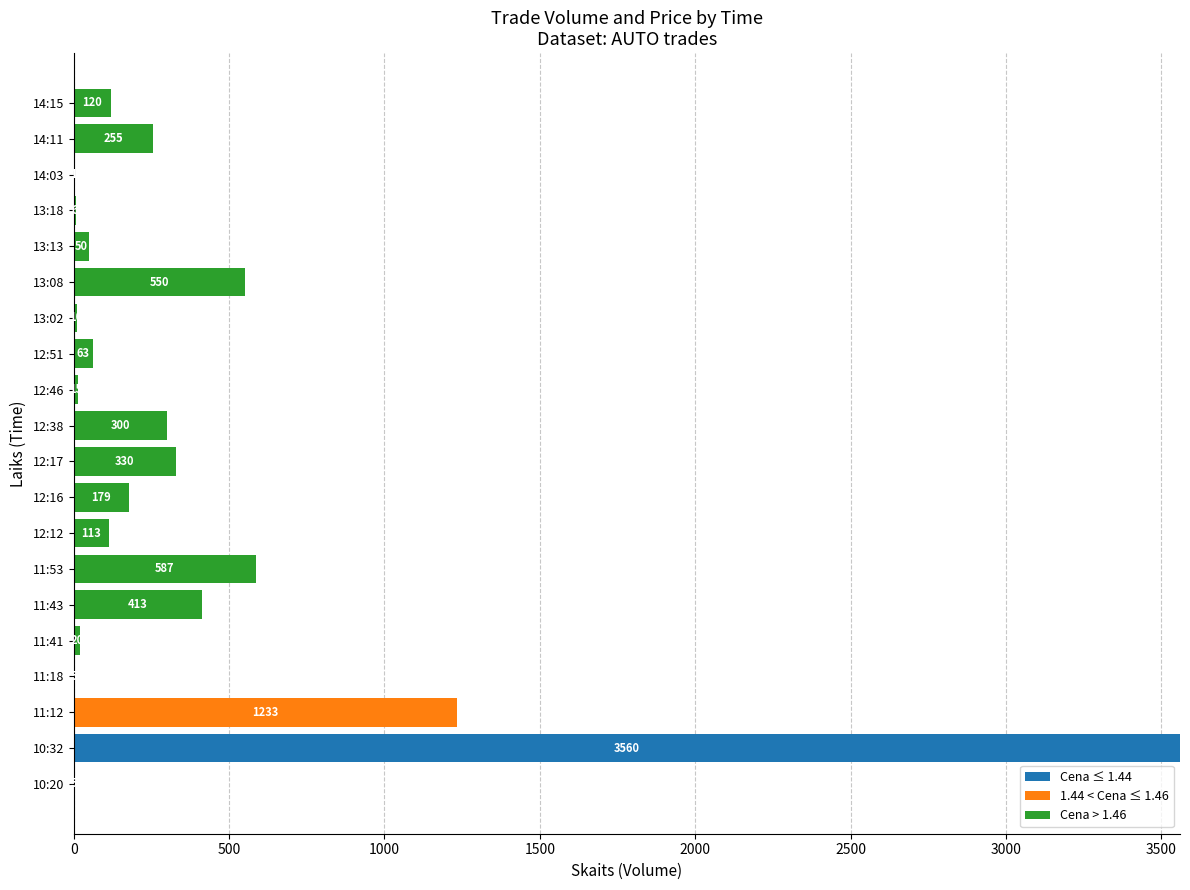

Count the number of categories in the chart.

20